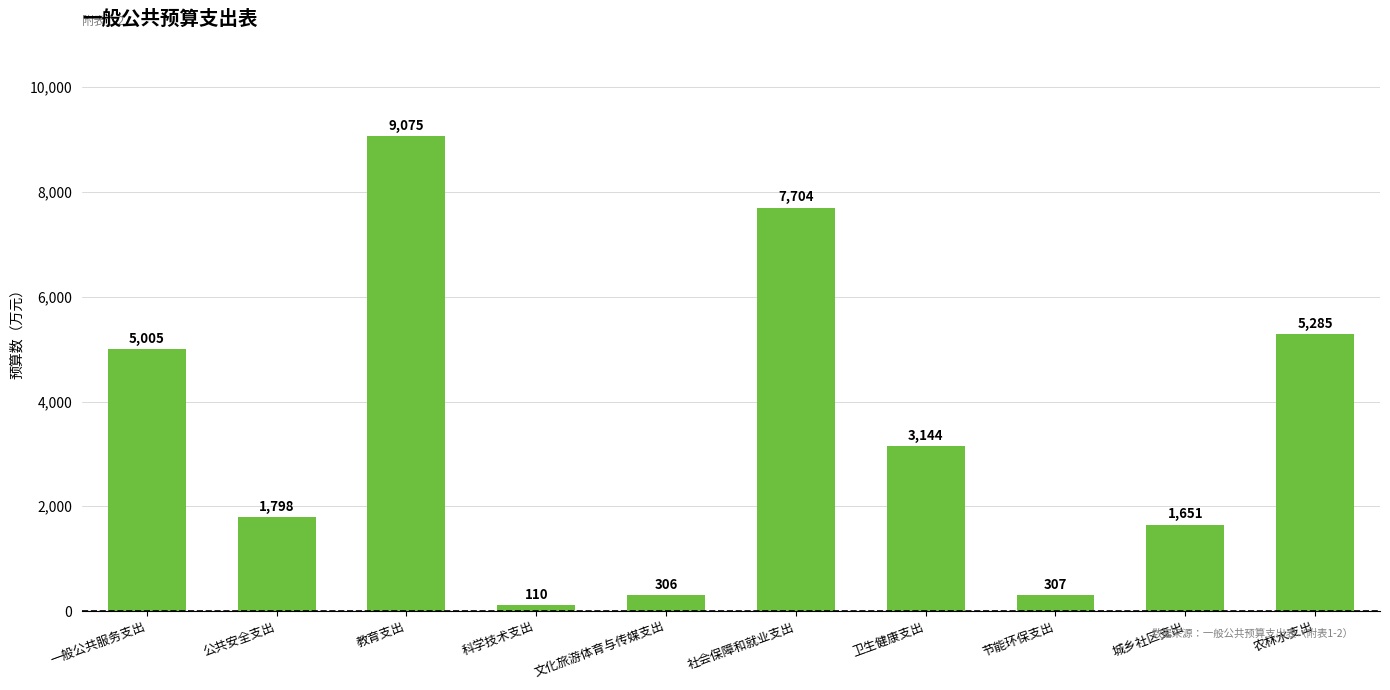

The value at 科学技术支出 is 110. True or false?

True